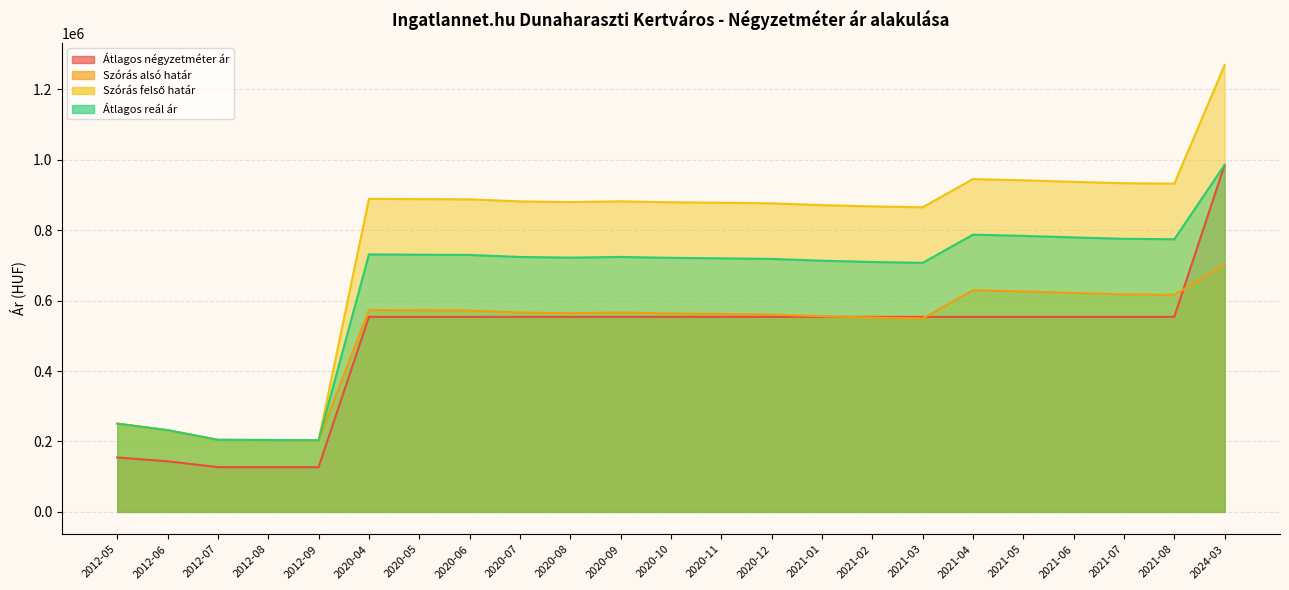

Is the value of Átlagos négyzetméter ár at 2020-09 greater than the value of Szórás felső határ at 2024-03?

No